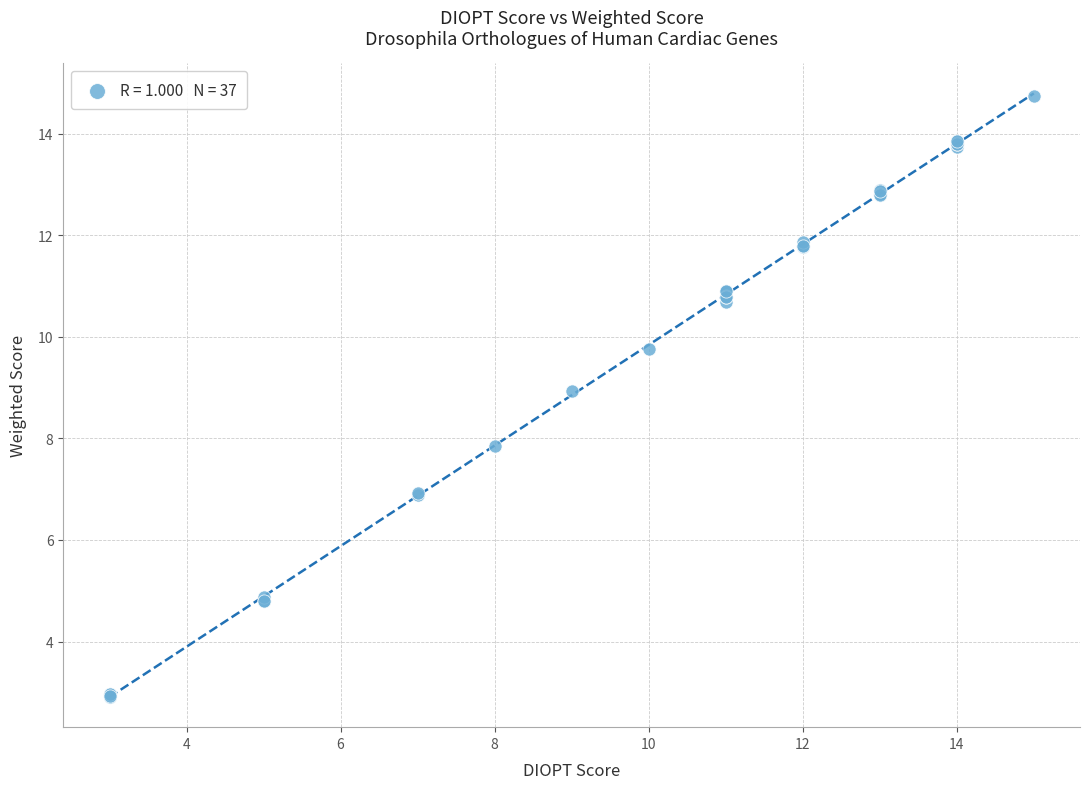

What Y value in the scatter plot is closest to 8?

7.8